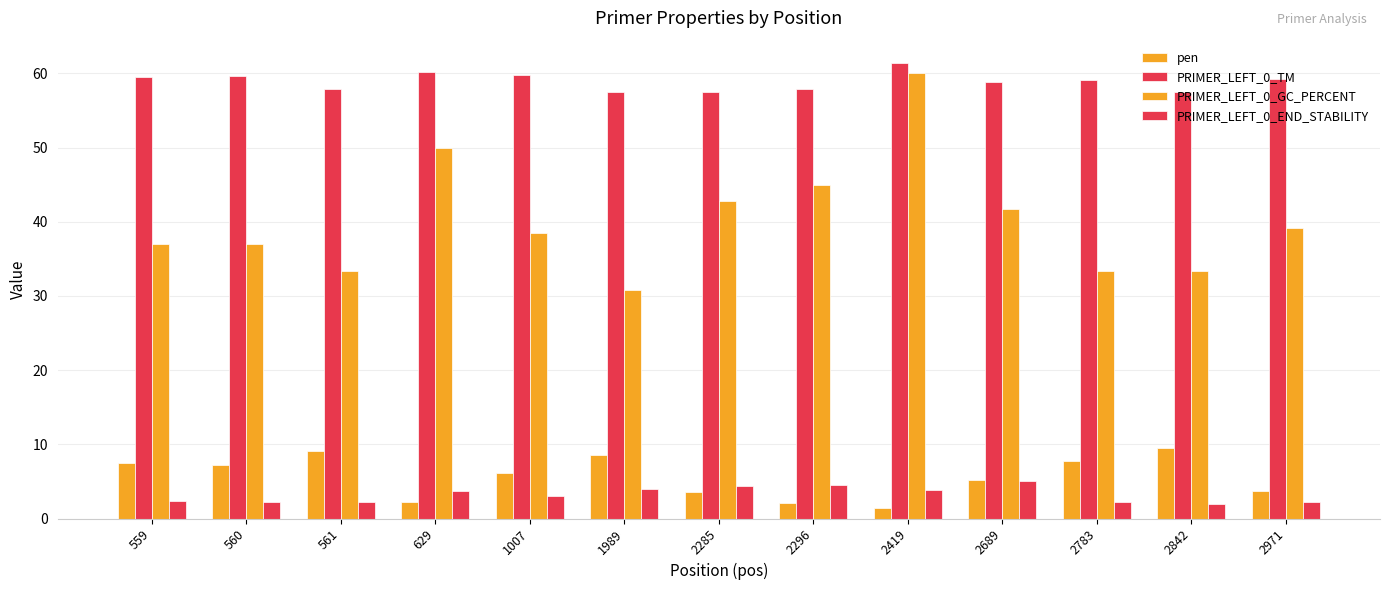

How many distinct data groups are displayed?

4